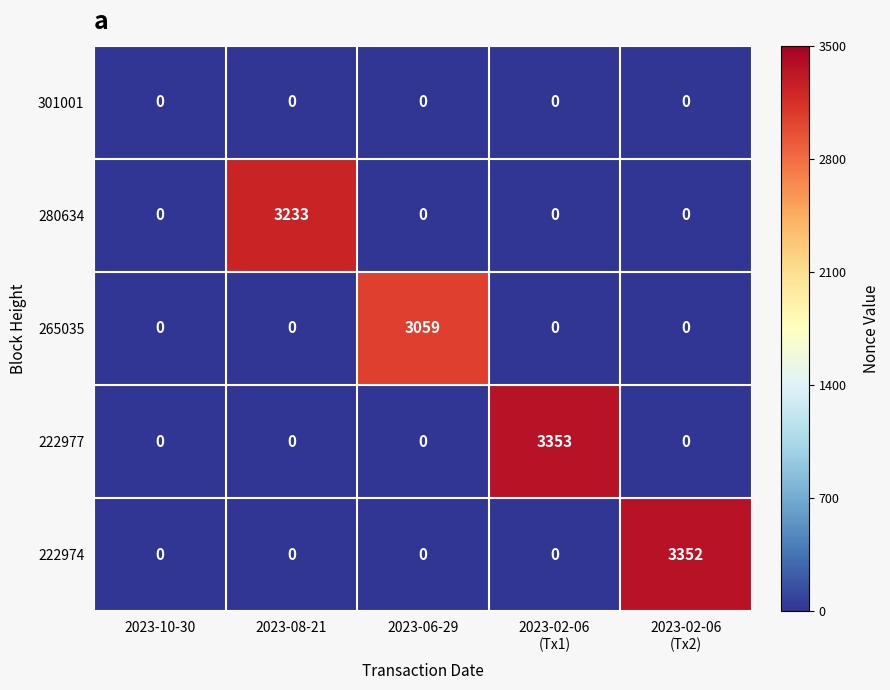

Reading right to left, list all the values displayed in this chart.

301001: 0	0	0	0	0
280634: 0	0	0	3233	0
265035: 0	0	3059	0	0
222977: 0	3353	0	0	0
222974: 3352	0	0	0	0